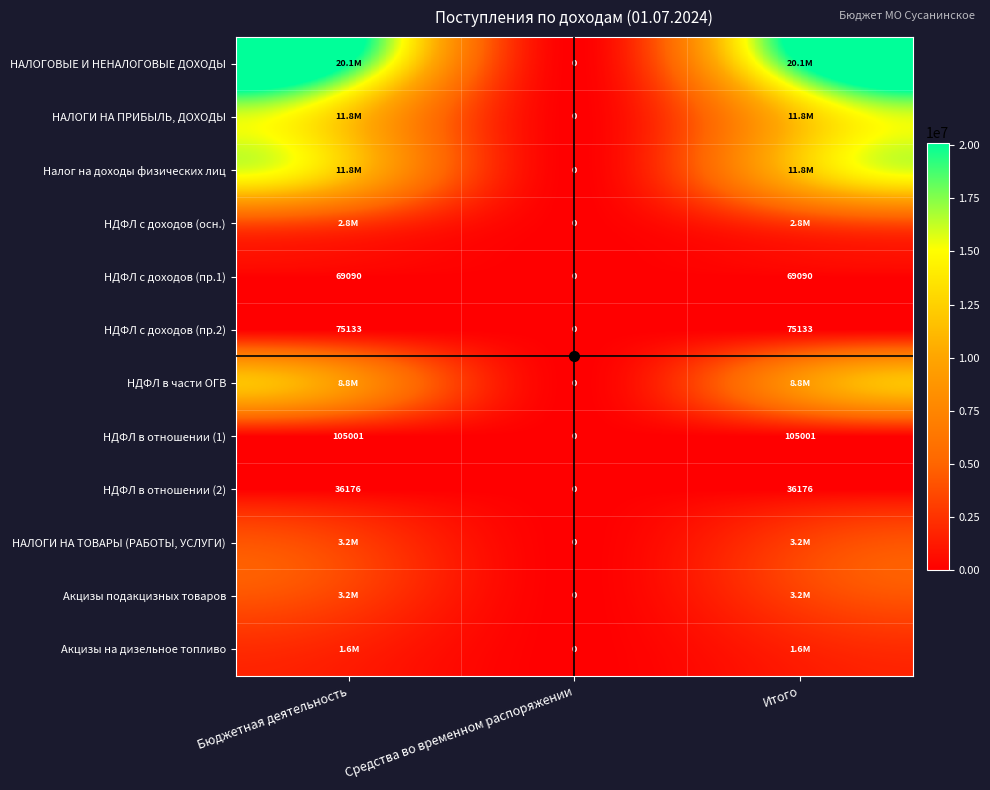

Which series has the widest spread of values?

НАЛОГОВЫЕ И НЕНАЛОГОВЫЕ ДОХОДЫ